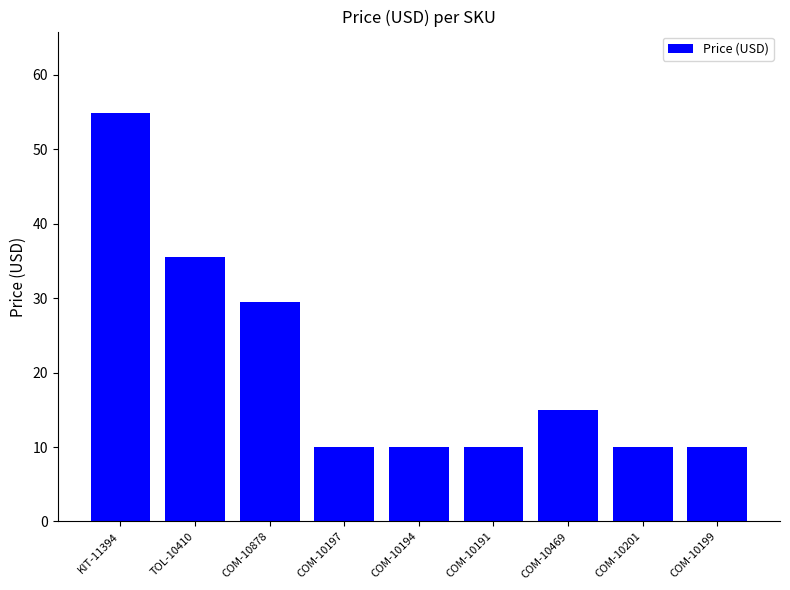

What is the maximum value shown in the chart?

54.8